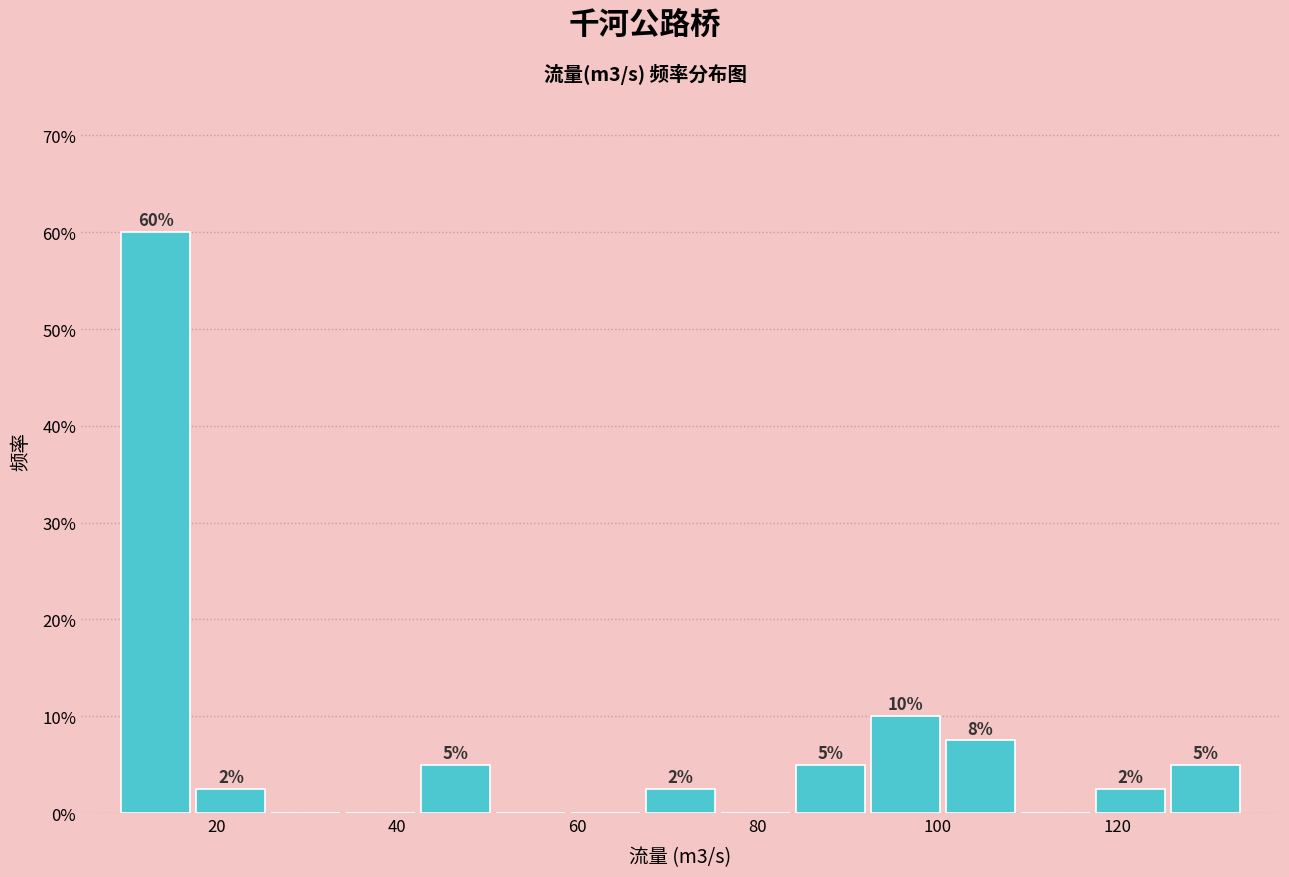

Over which range of the x-axis is the bar tallest?

10 to 18